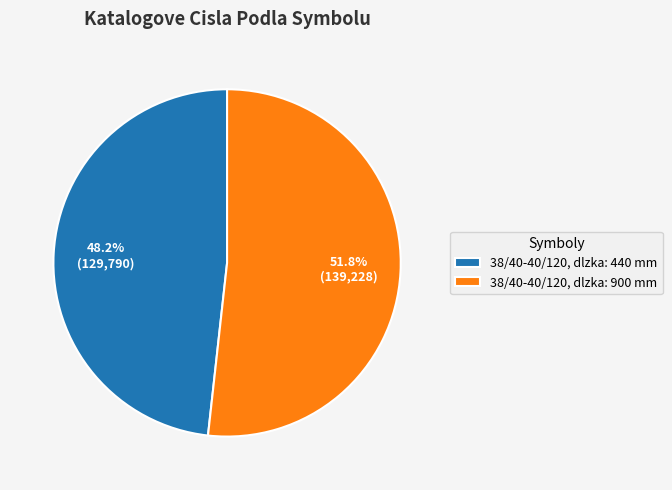

To the nearest percent, what is the difference between the 38/40-40/120, dlzka: 900 mm and 38/40-40/120, dlzka: 440 mm slice percentages?

4%